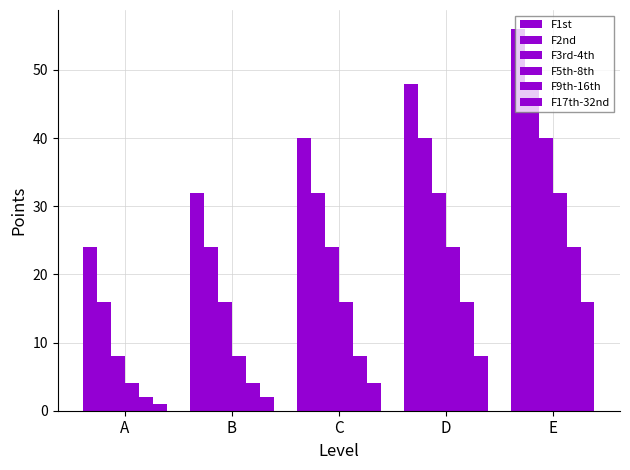

The F3rd-4th series shows 4 at A. True or false?

False